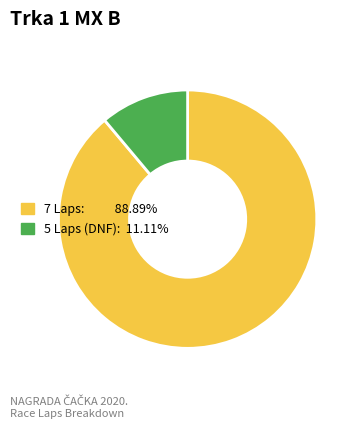

Is there a majority slice in this chart?

Yes